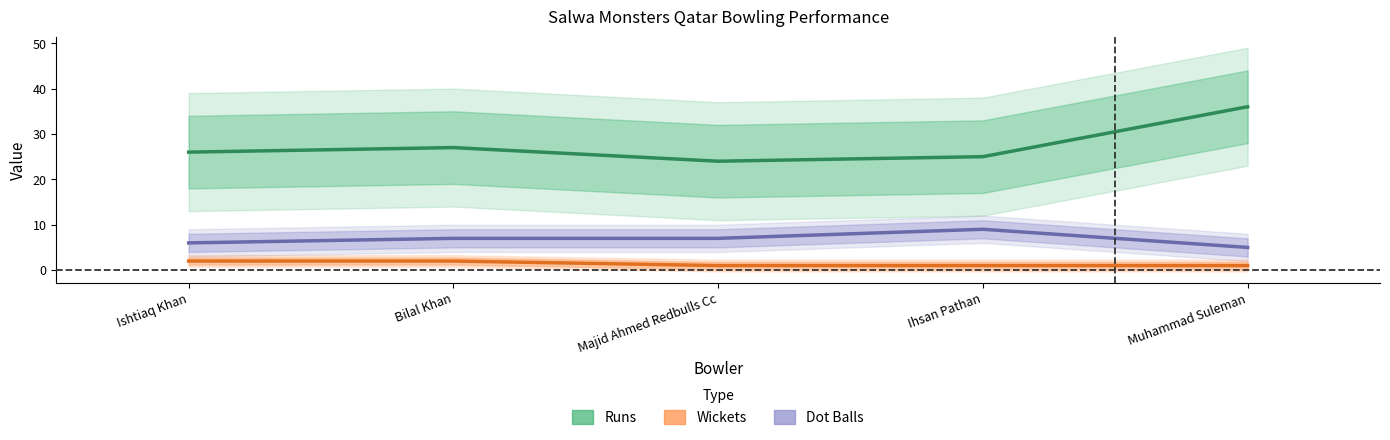

Between Ishtiaq Khan and Ihsan Pathan, which is larger?

Ishtiaq Khan